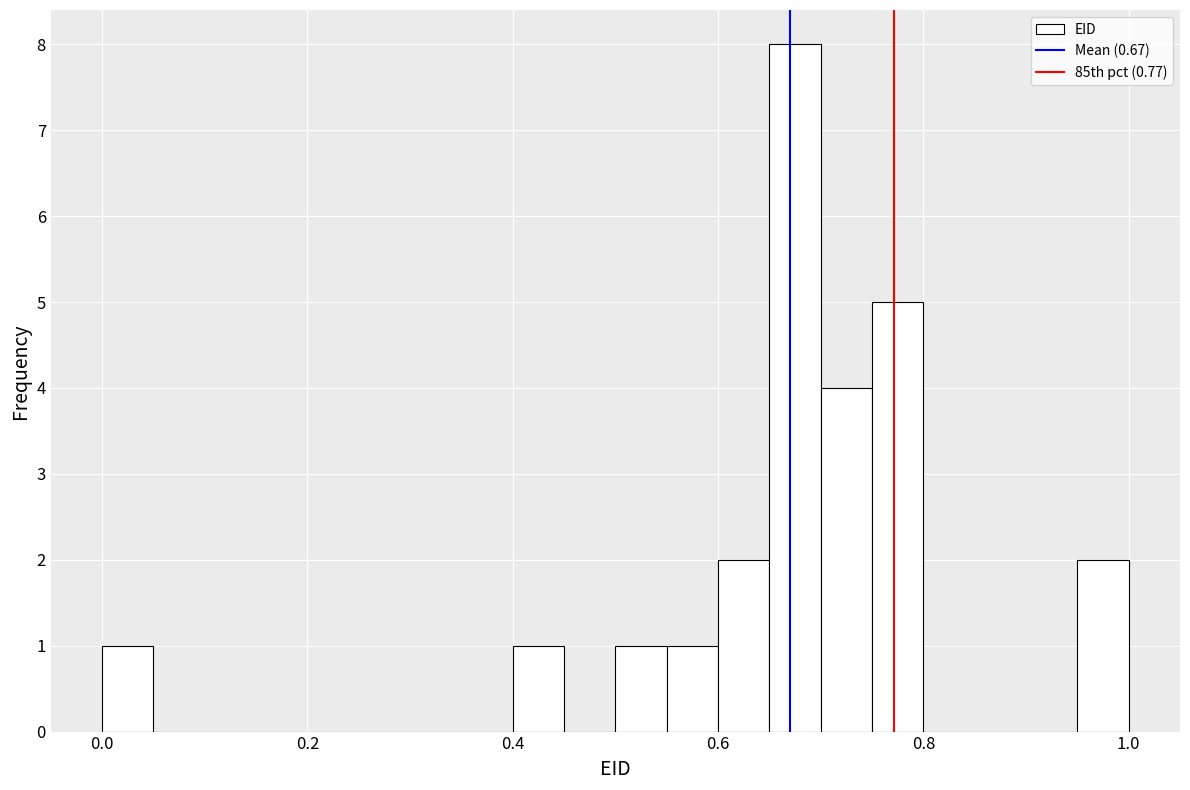

Around what value on the x-axis is the tallest bar? Give the approximate position of its centre, as read against the axis.

0.68